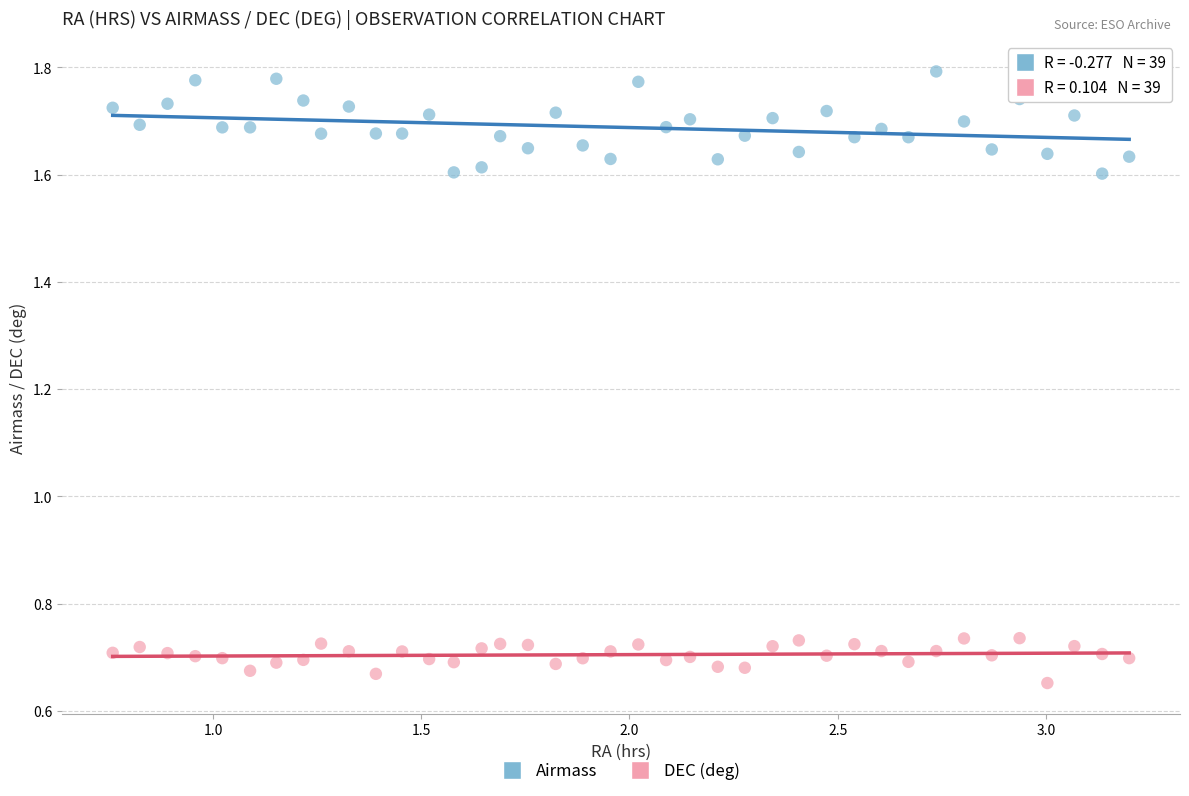

Which series contains the lowest Y value?

DEC (deg)